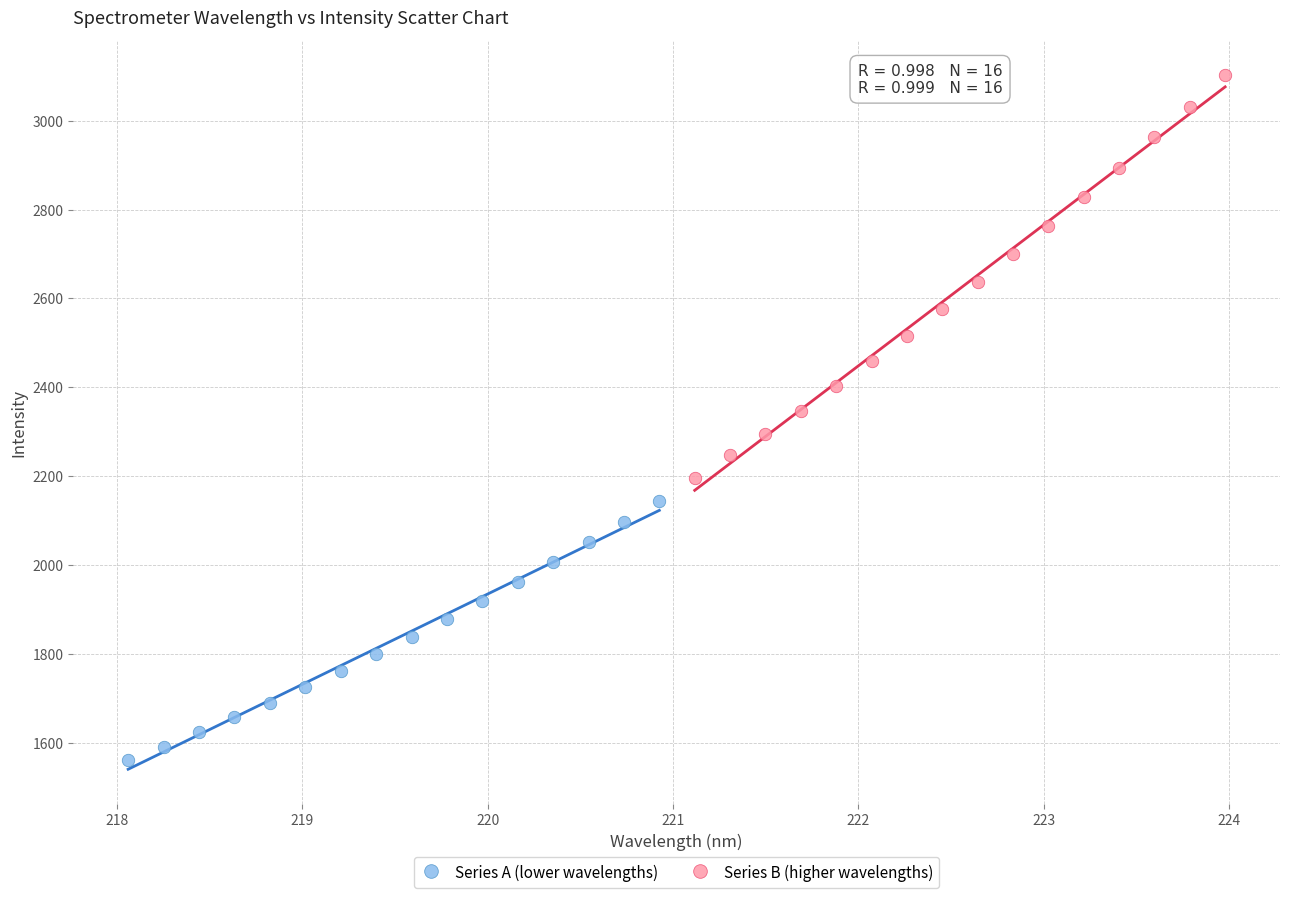

Which series has the largest Y range (max minus min)?

Series B (higher wavelengths)